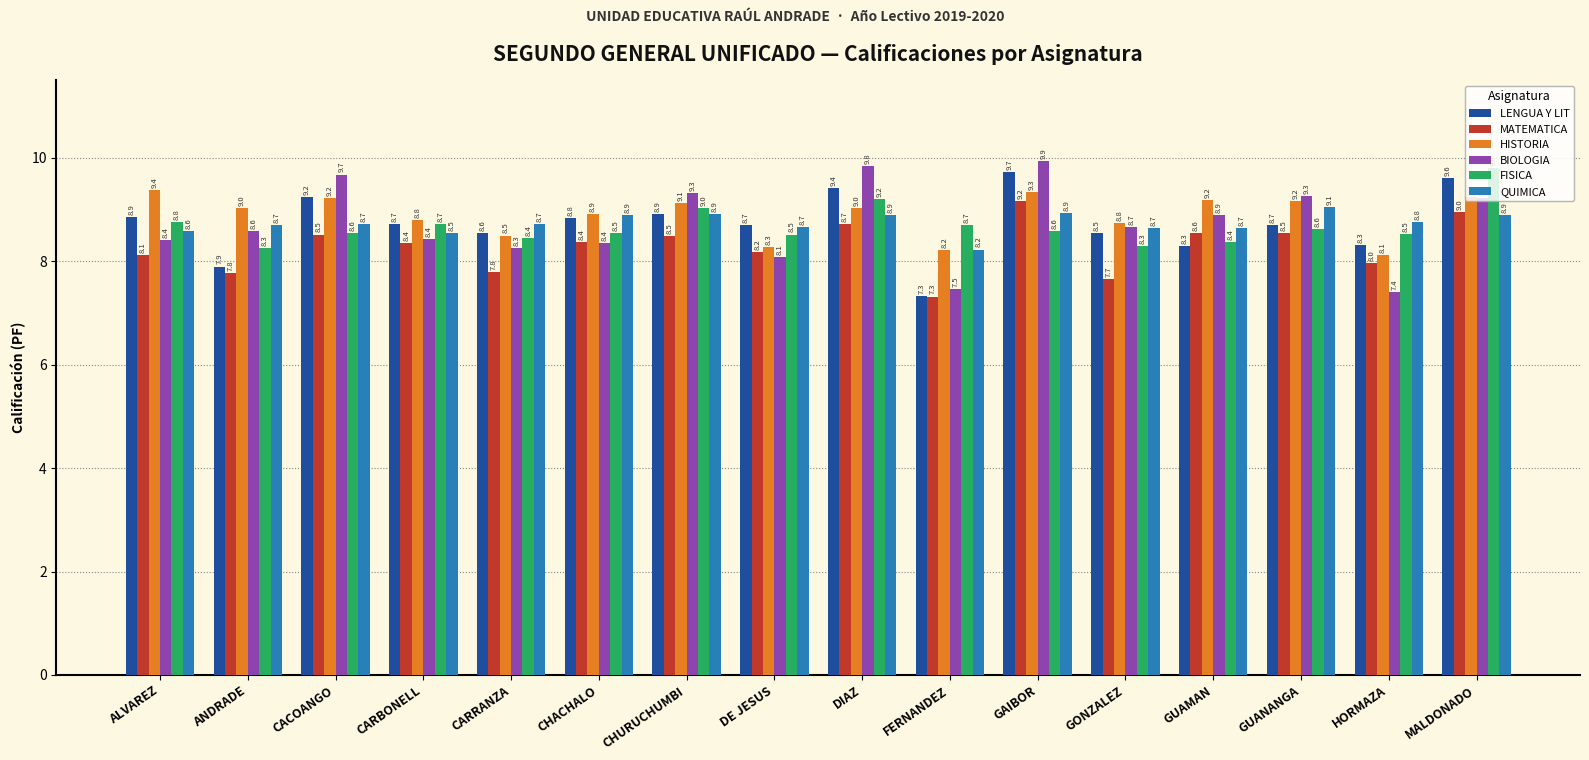

Read the HISTORIA value at GUANANGA.

9.2